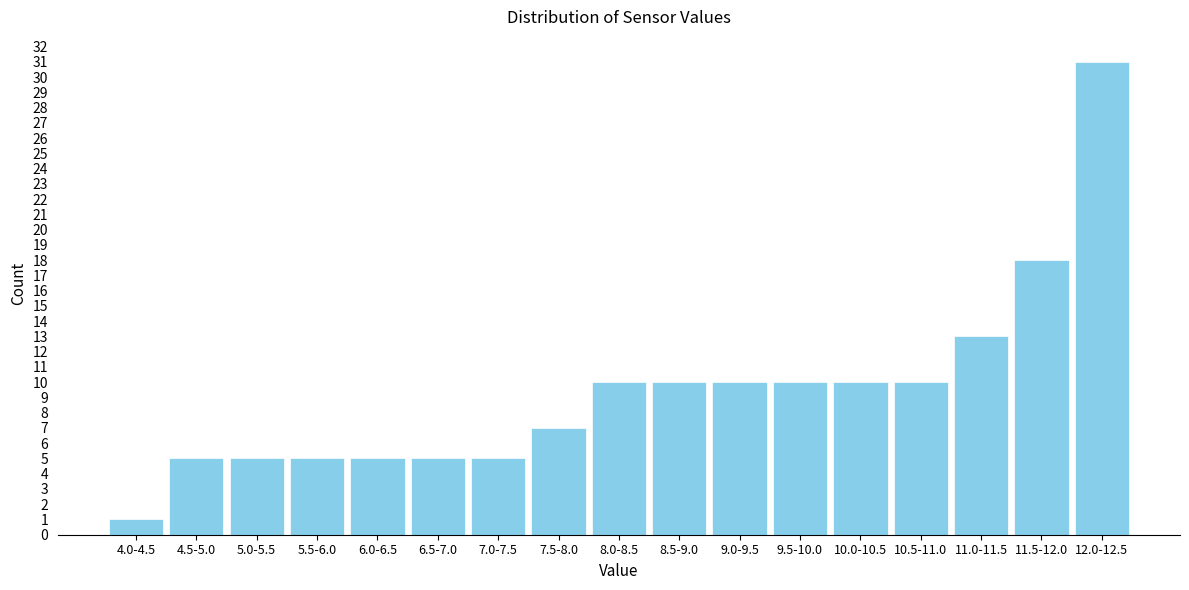

Reading left to right, transcribe all the data shown in this chart.

1	5	5	5	5	5	5	7	10	10	10	10	10	10	13	18	31